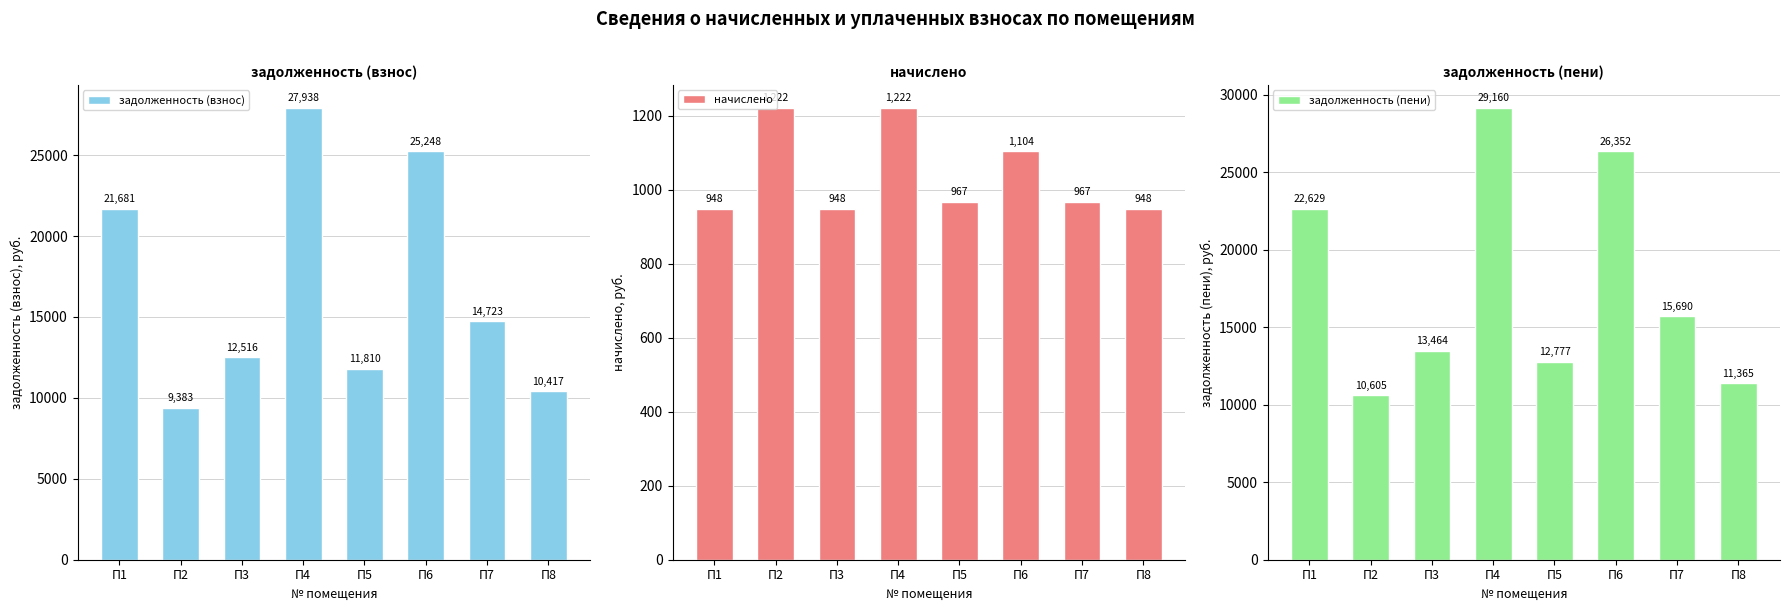

How many groups of bars are there?

8